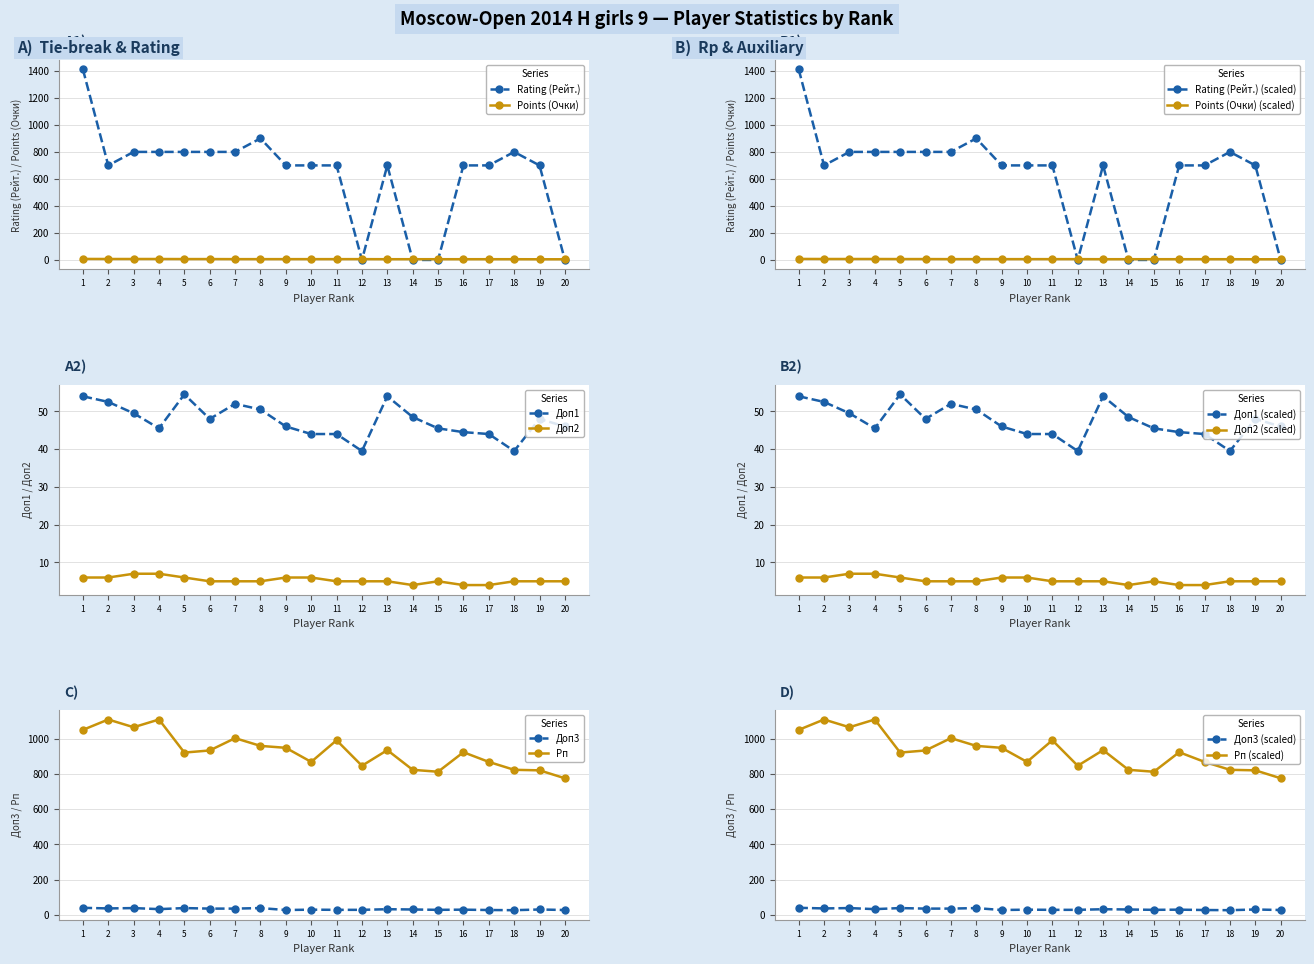

Where does the Доп2 series first go above 5?

1